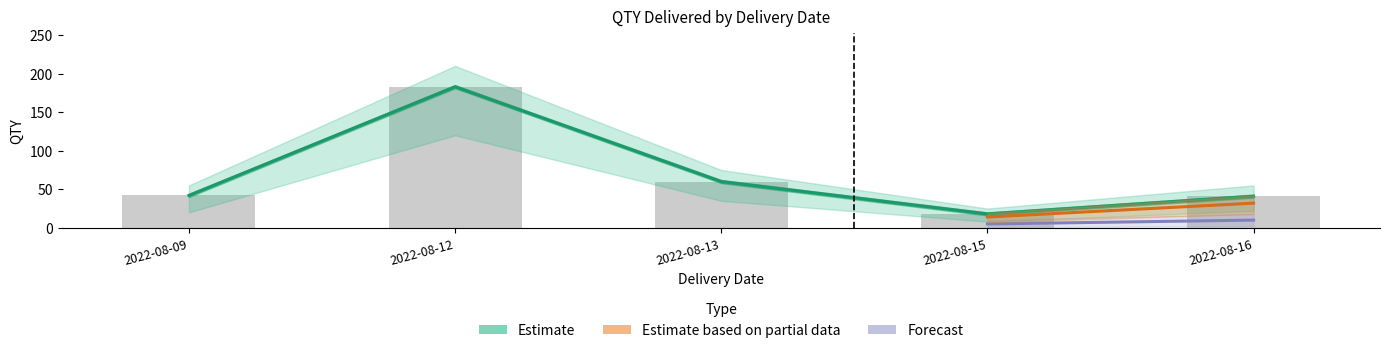

Is it true that Estimate based on partial data equals 41 at 2022-08-16?

True